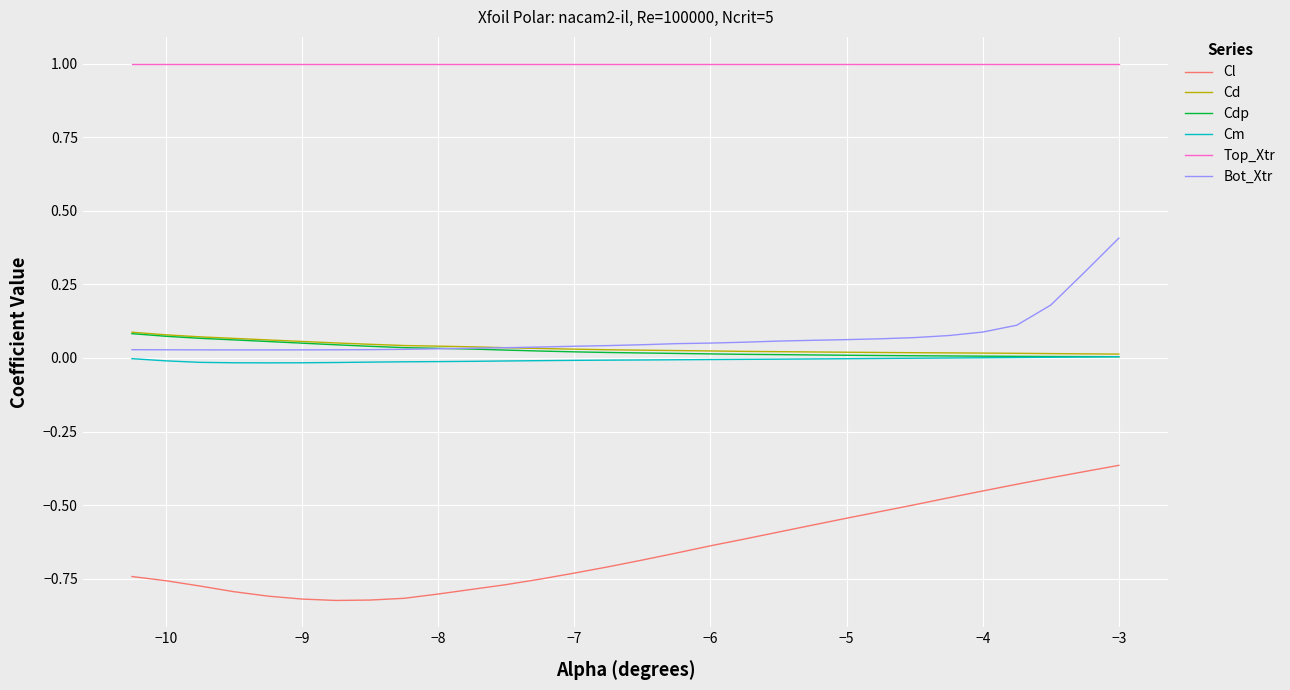

True or false: Top_Xtr and Cd intersect in this chart.

False